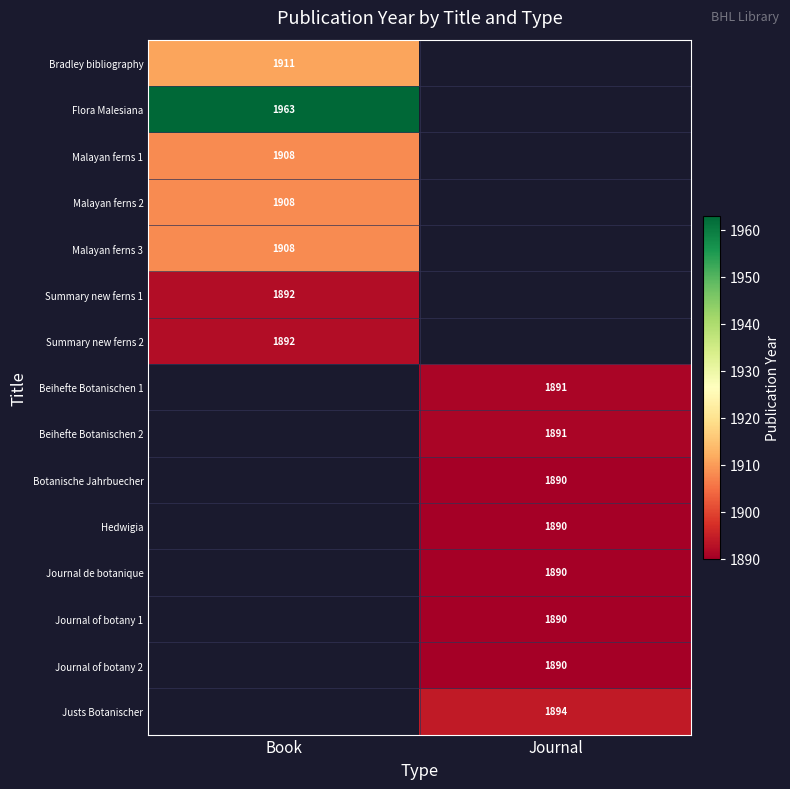

Count the number of data series in this chart.

15